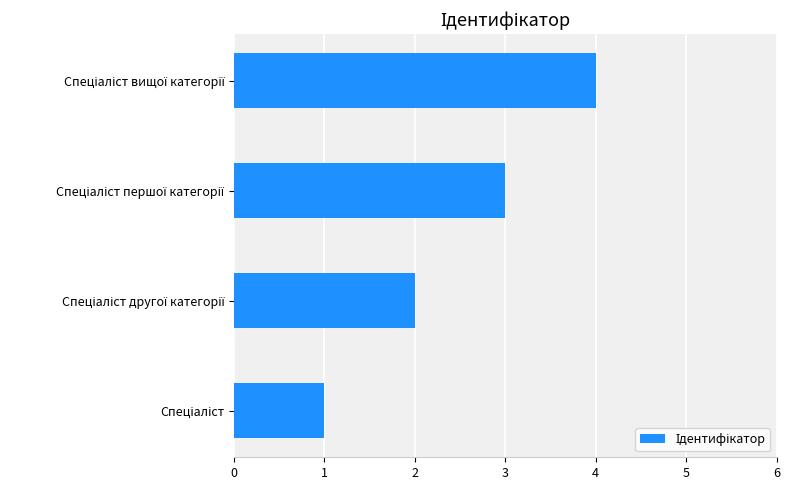

What is the difference between the maximum and minimum values?

3